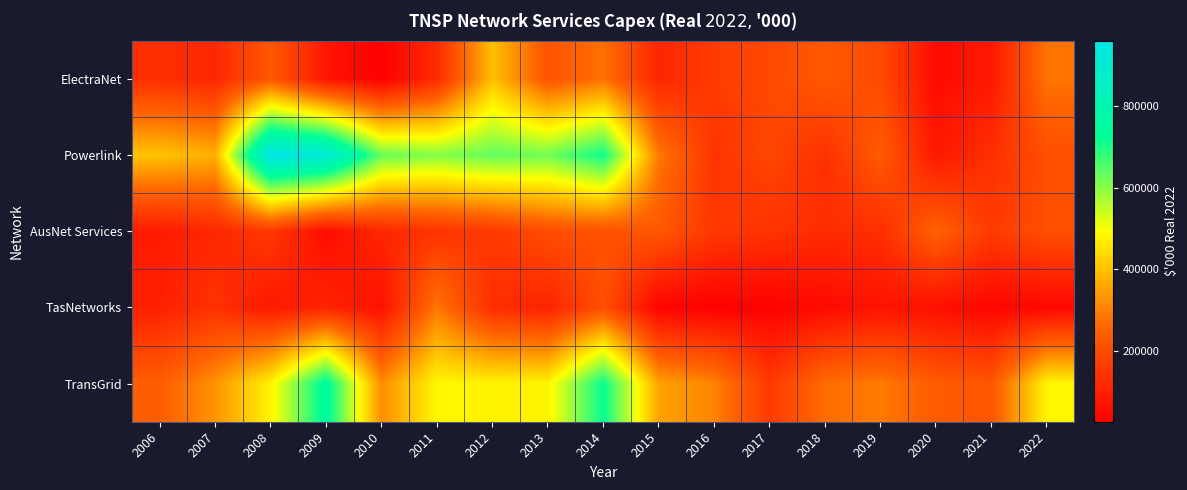

What is the spread (max minus min) of values at 2011?

477351.3